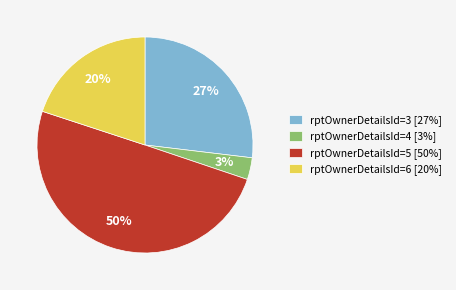

Is the sum of rptOwnerDetailsId=4 [3%] and rptOwnerDetailsId=3 [27%] greater than half?

No